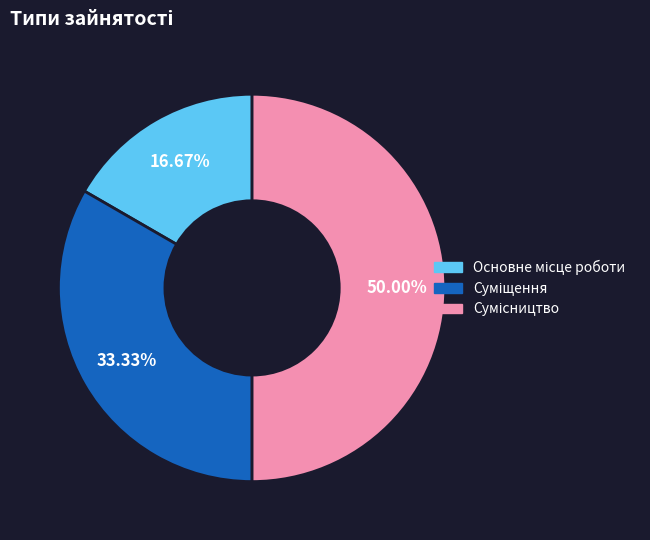

Rank the categories by value from lowest to highest.

Основне місце роботи, Суміщення, Сумісництво